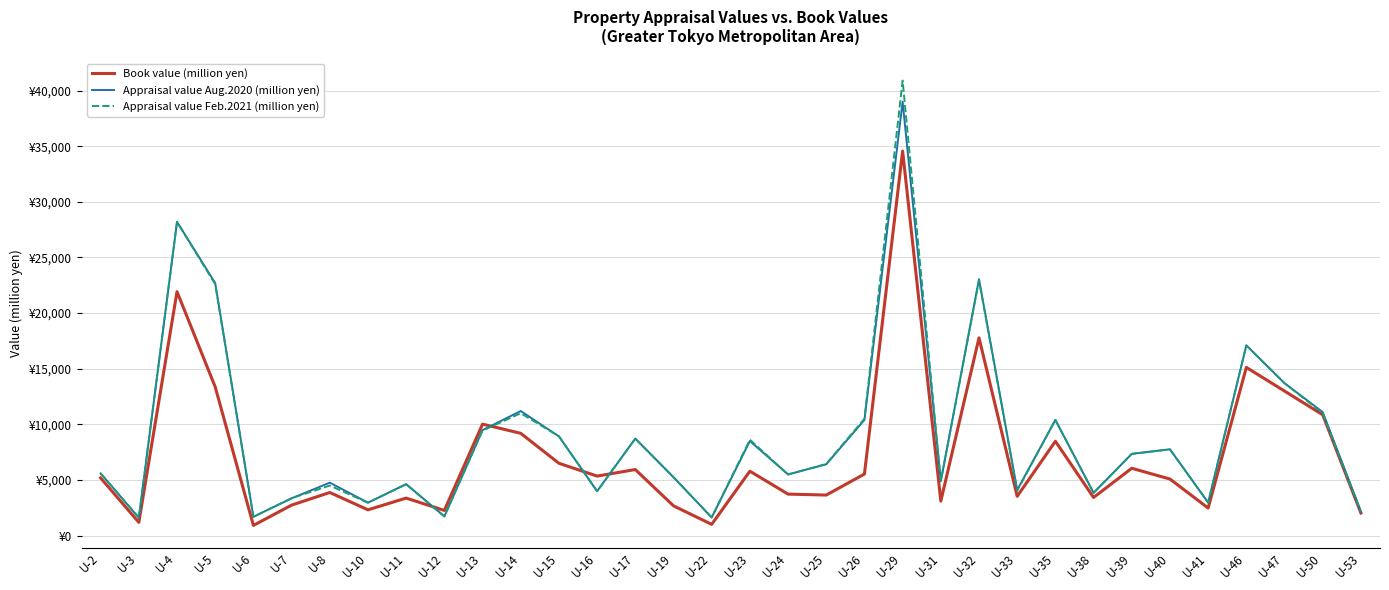

Does the chart have visible grid lines?

Yes